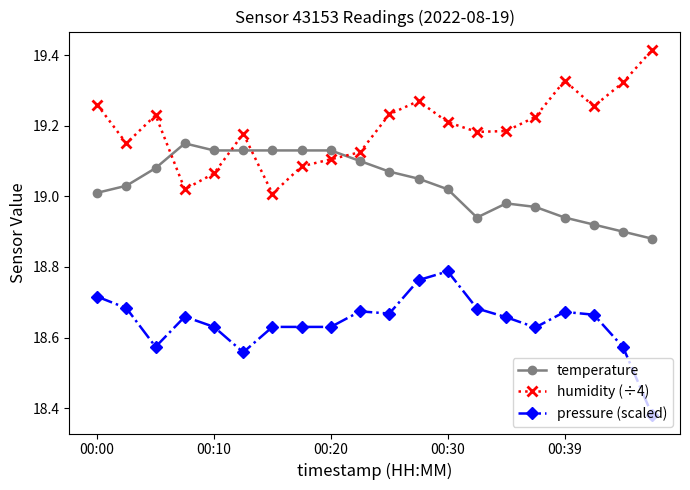

True or false: humidity (÷4) and temperature intersect in this chart.

True